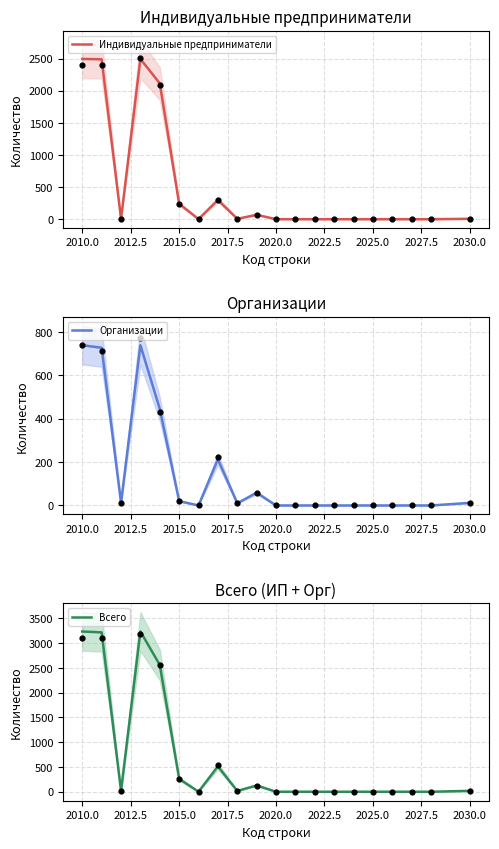

Is the value of Всего at 2022.5 greater than the value of Индивидуальные предприниматели at 2030.0?

No